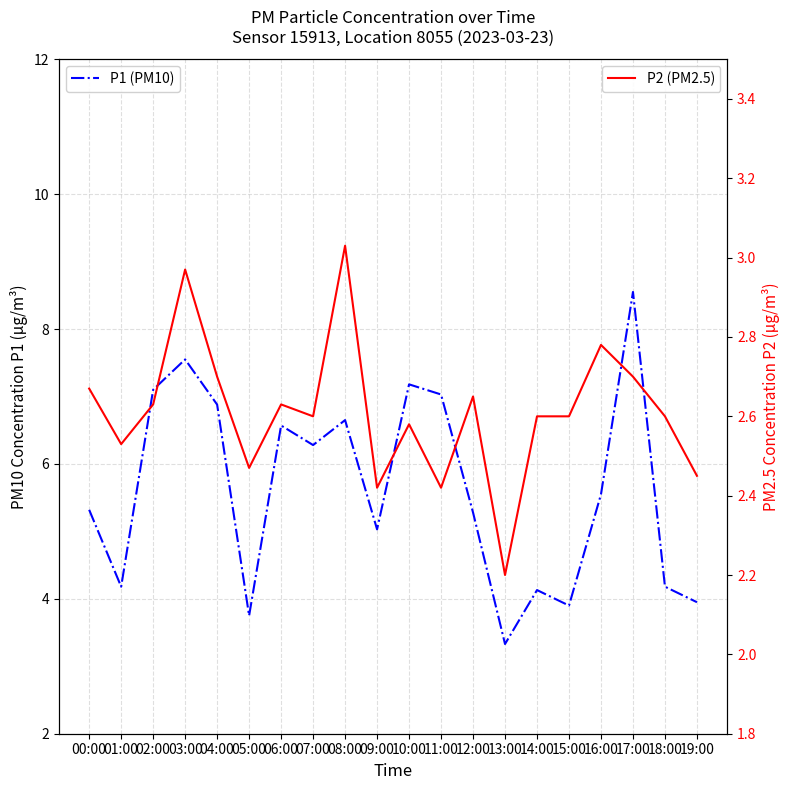

What are all the series names shown in the legend?

P1 (PM10), P2 (PM2.5)